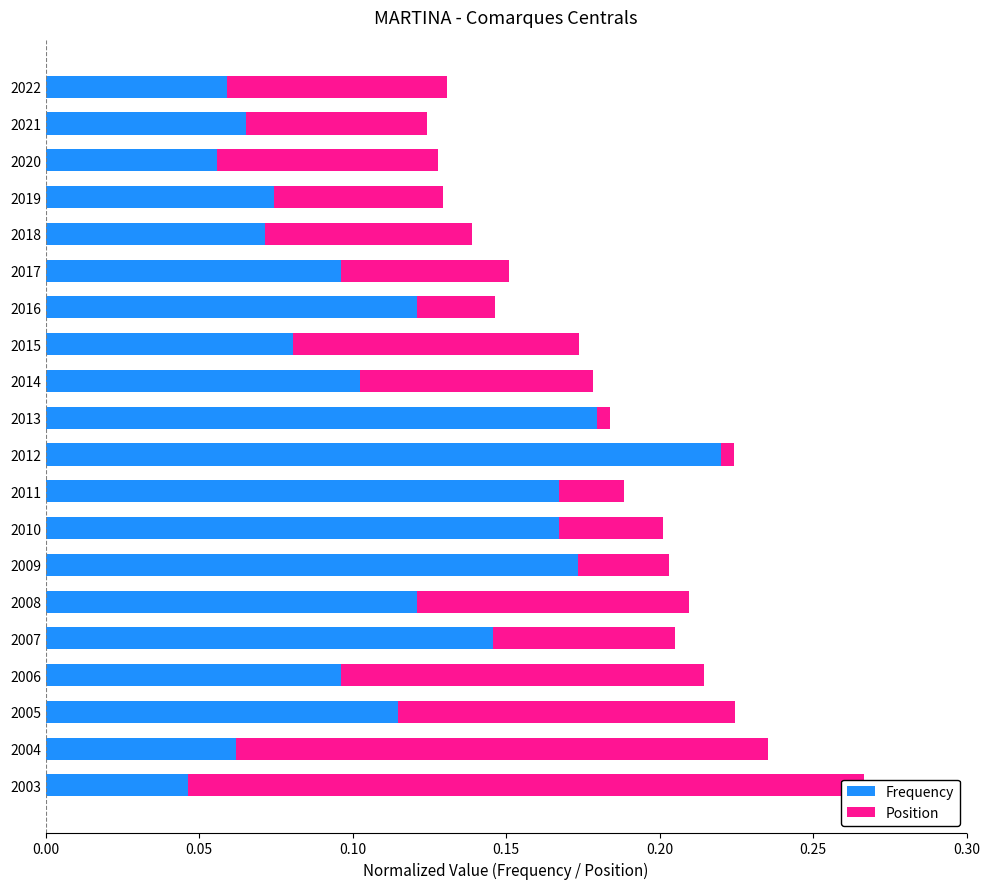

At how many categories does at least one series exceed 0?

20